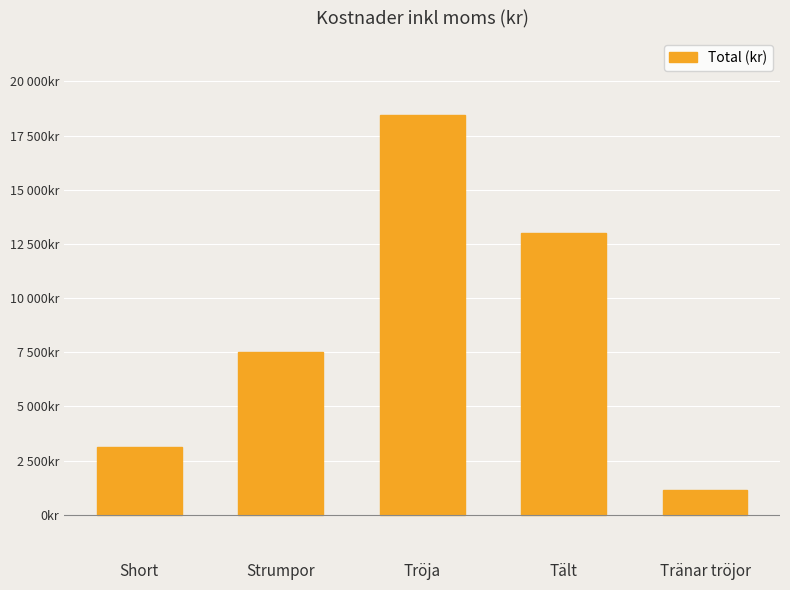

Does the chart contain any negative values?

No